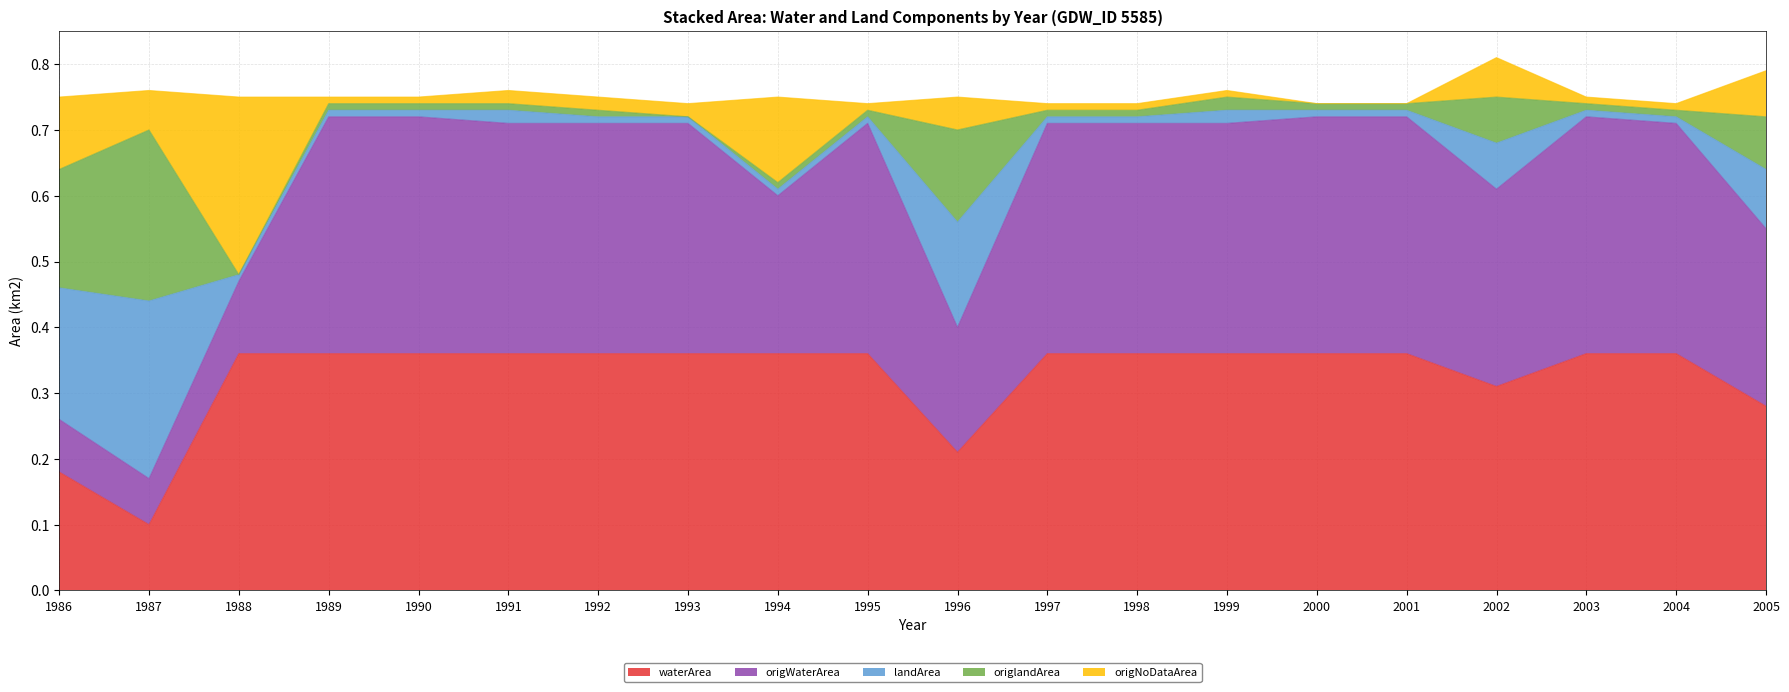

What is the difference between the second highest and minimum values in the origlandArea series?

0.2